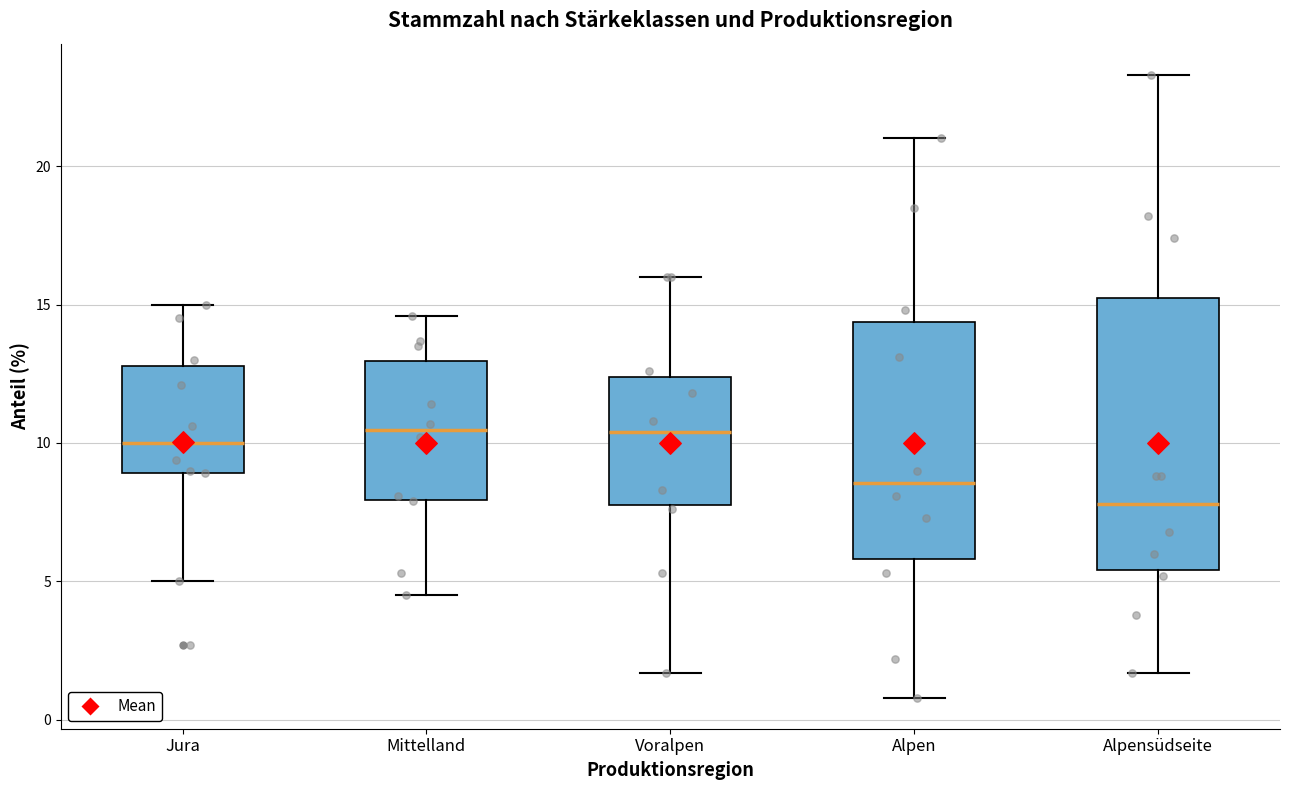

Reading left to right, read every box against the y-axis: the position of its median line, the range the box covers, and the ends of its whiskers. The values are not printed on the chart, so give them approximately, as read against the axis.

Jura: median 10.0, box 9.0 to 13.0, whiskers 5.0 to 15.0
Mittelland: median 10.5, box 8.0 to 13.0, whiskers 4.5 to 14.5
Voralpen: median 10.5, box 8.0 to 12.5, whiskers 1.5 to 16.0
Alpen: median 8.5, box 6.0 to 14.5, whiskers 1.0 to 21.0
Alpensüdseite: median 8.0, box 5.5 to 15.5, whiskers 1.5 to 23.5